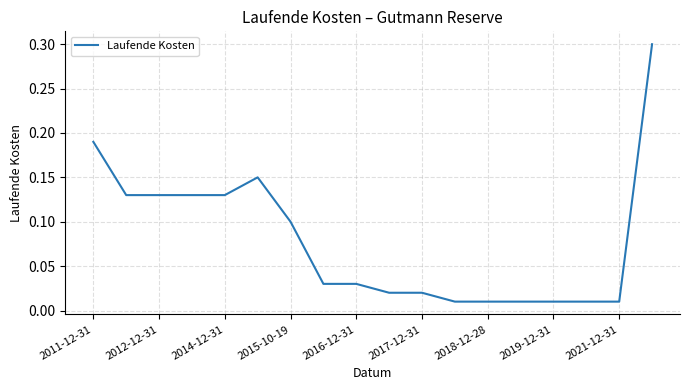

How many lines are shown in the chart?

1